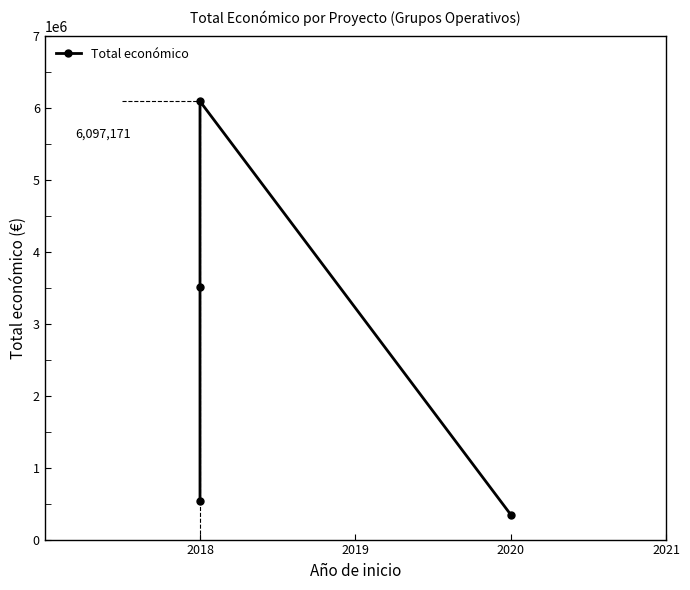

Reading left to right, extract all data points from this chart.

533272	3508005	6097171	348843